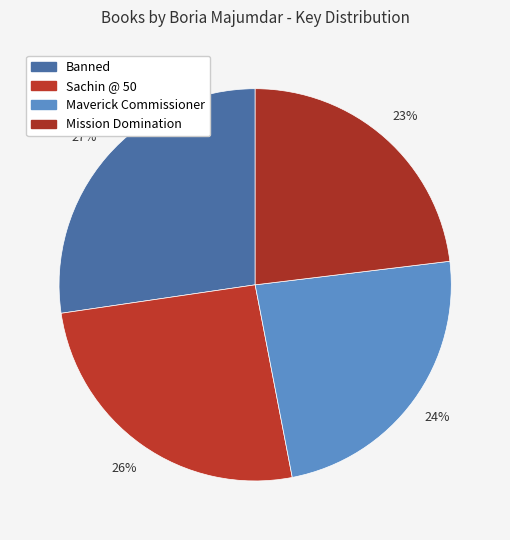

How many segments does this pie chart have?

4